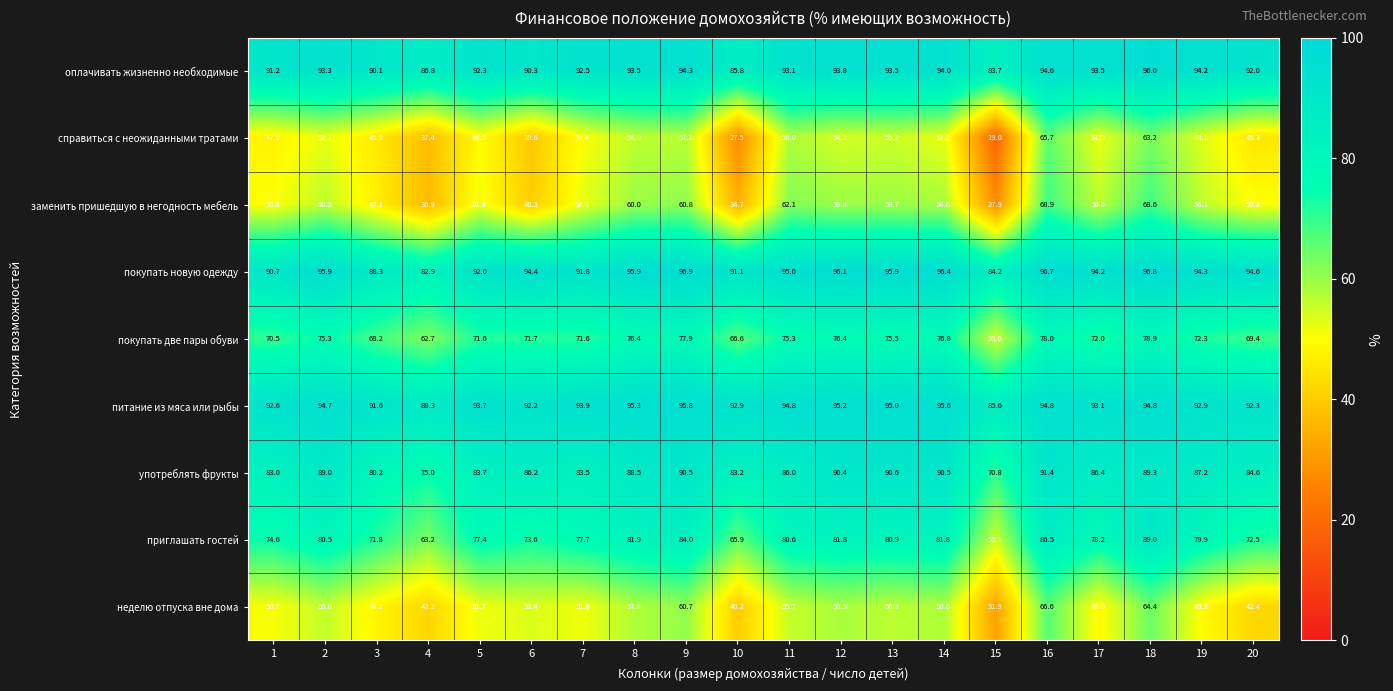

What is the difference between the покупать две пары обуви values at 1 and 6?

1.2